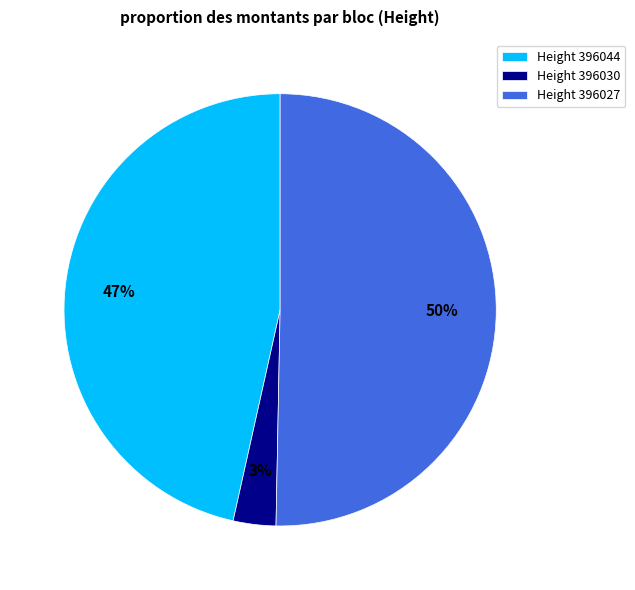

What is the majority slice?

Height 396027